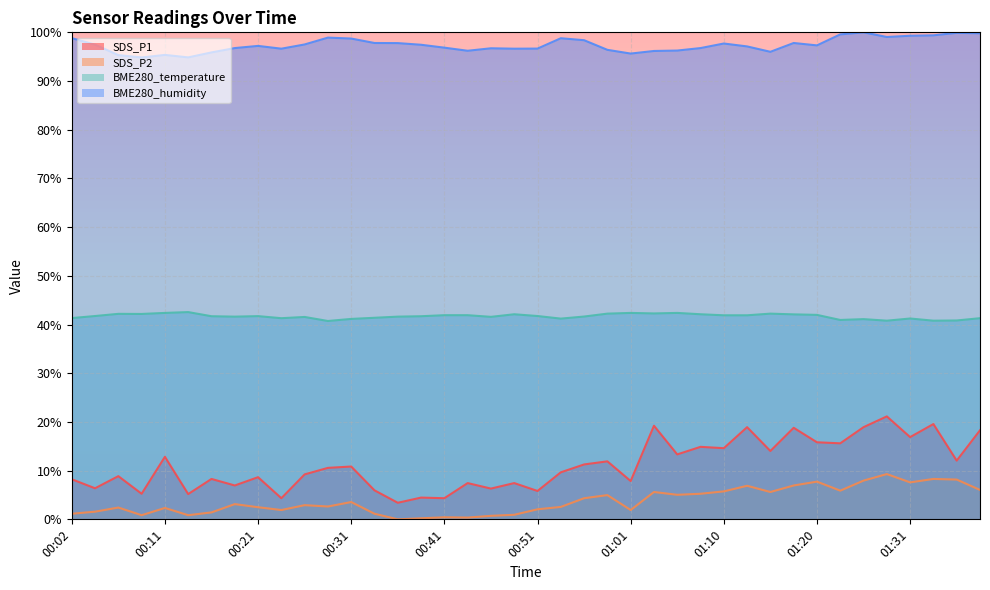

What are all the series names shown in the legend?

SDS_P1, SDS_P2, BME280_temperature, BME280_humidity